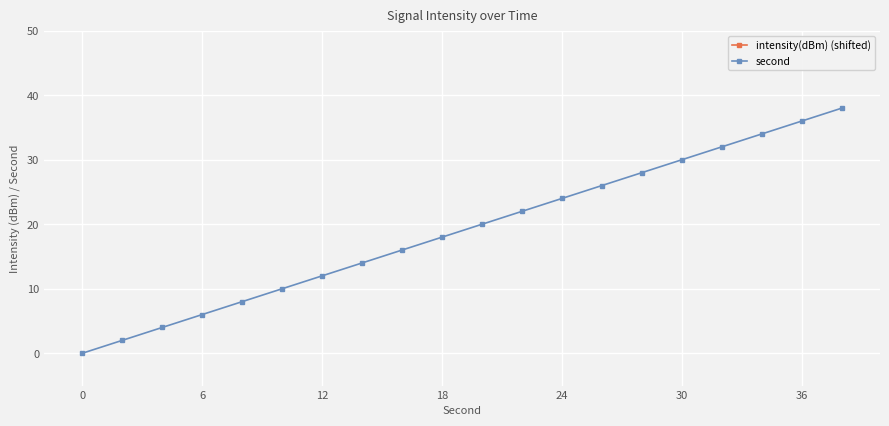

True or false: second has more than 1 interior local peaks.

False